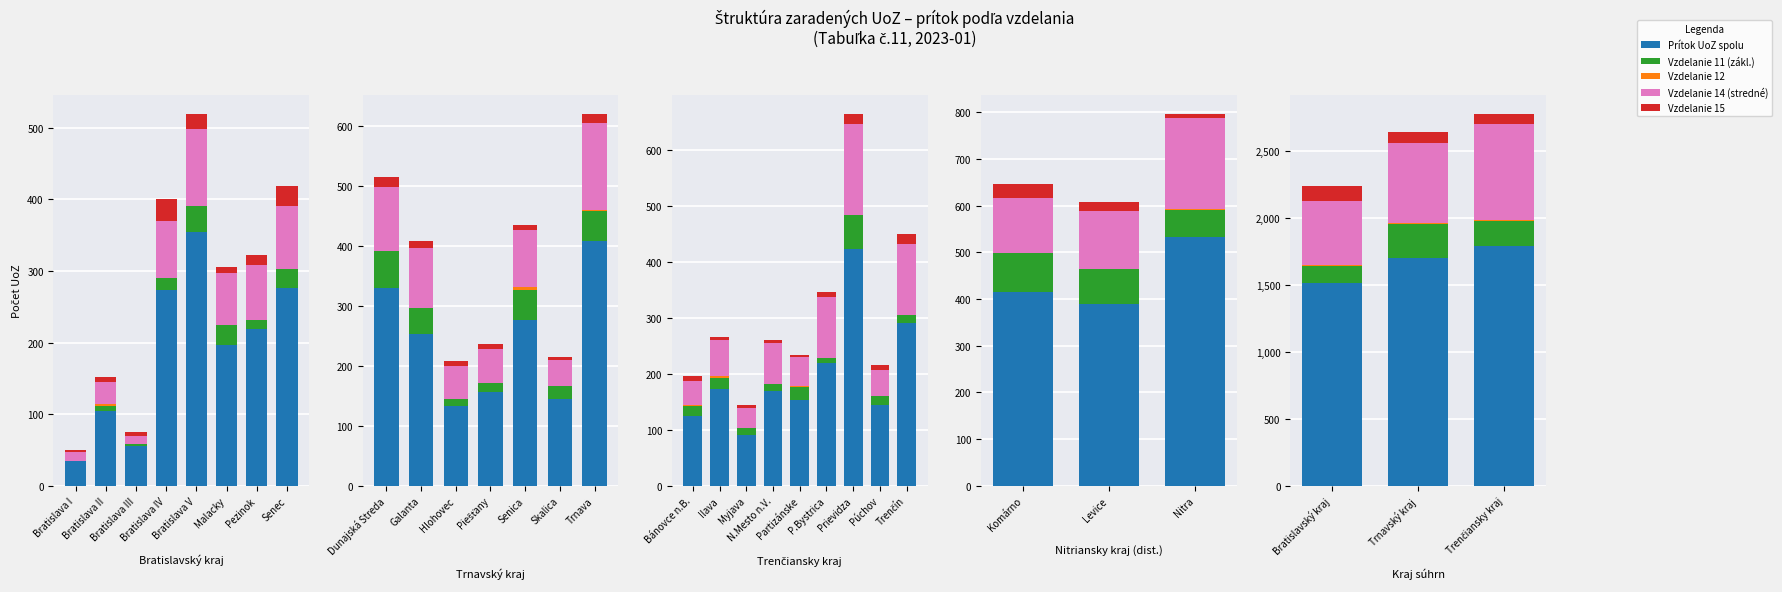

What position from the left is Trenčiansky kraj?

3